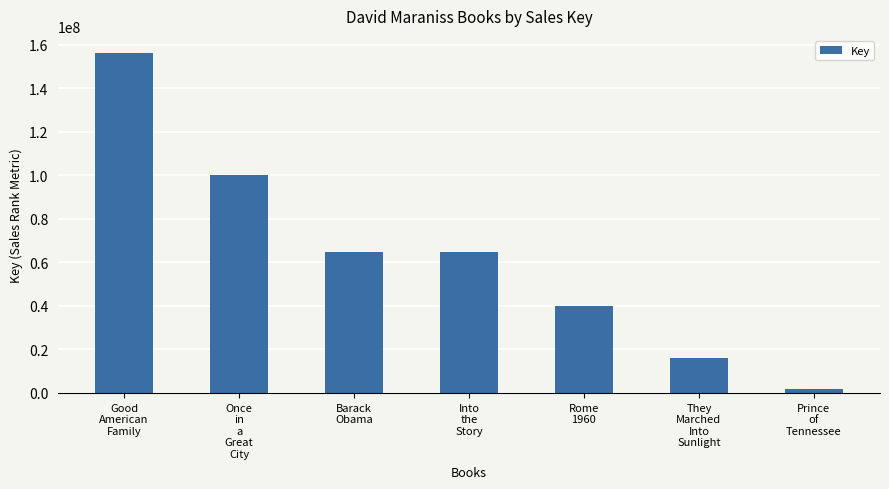

Which category has the highest value across all series?

Good
American
Family